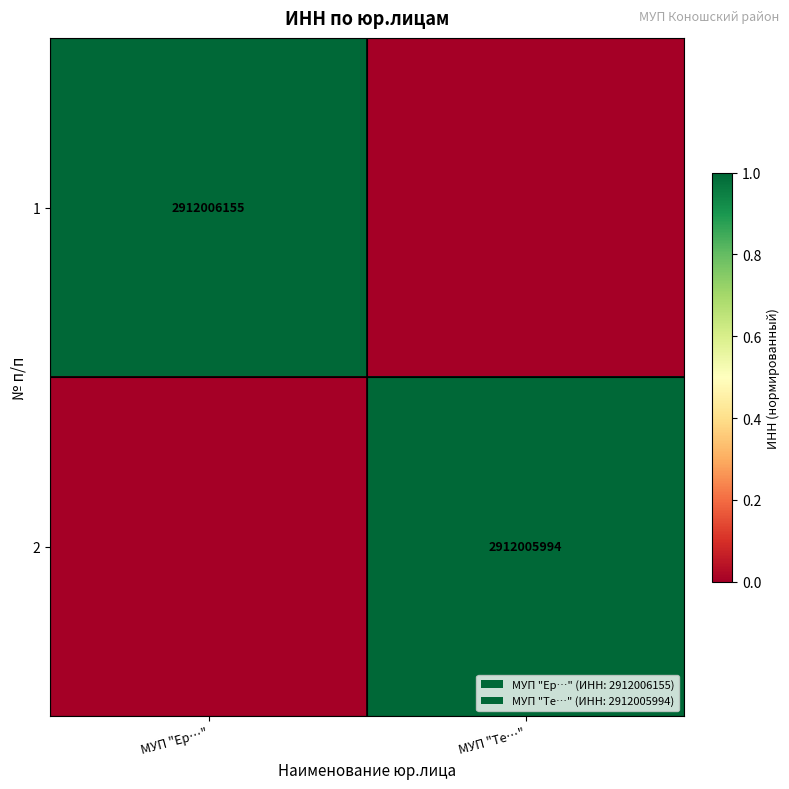

Is the value of 1 at МУП "Ер…" greater than the value of 2 at МУП "Те…"?

Yes